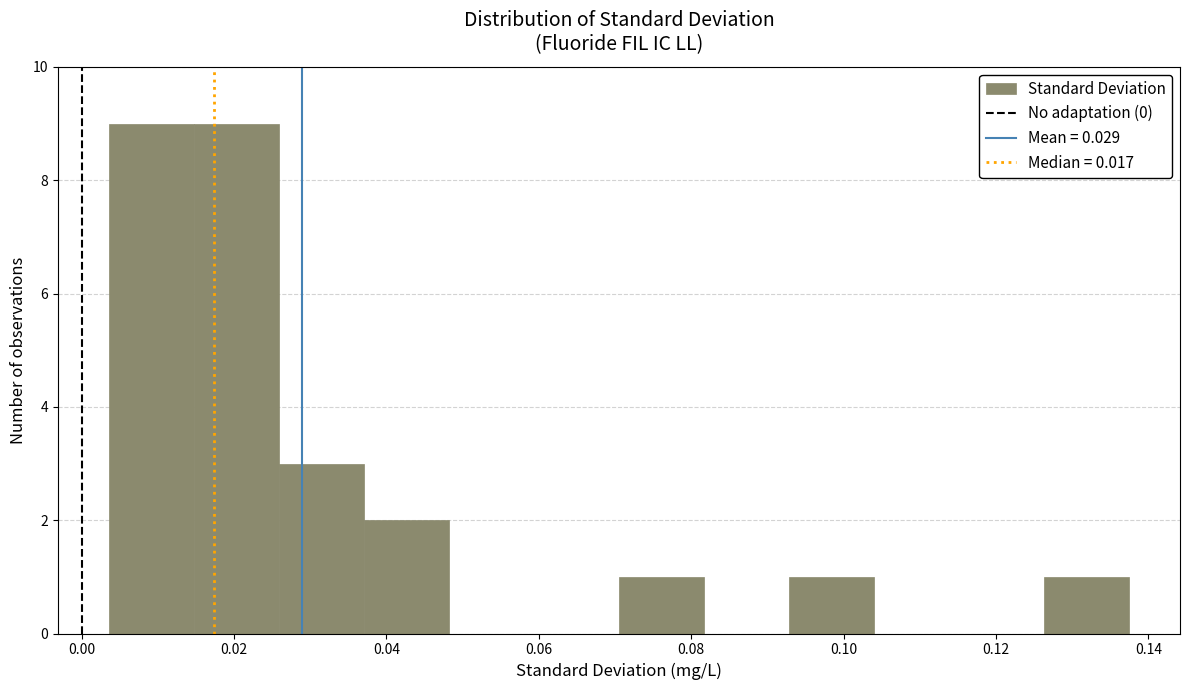

Reading left to right, list every bar in this chart as the range it spans on the x-axis followed by its height. Neither the bar edges nor the heights are printed on the chart, so give them approximately, as read against the axes.

0.004 to 0.014: 9
0.014 to 0.026: 9
0.026 to 0.038: 3
0.038 to 0.048: 2
0.048 to 0.060: 0
0.060 to 0.070: 0
0.070 to 0.082: 1
0.082 to 0.092: 0
0.092 to 0.104: 1
0.104 to 0.116: 0
0.116 to 0.126: 0
0.126 to 0.138: 1